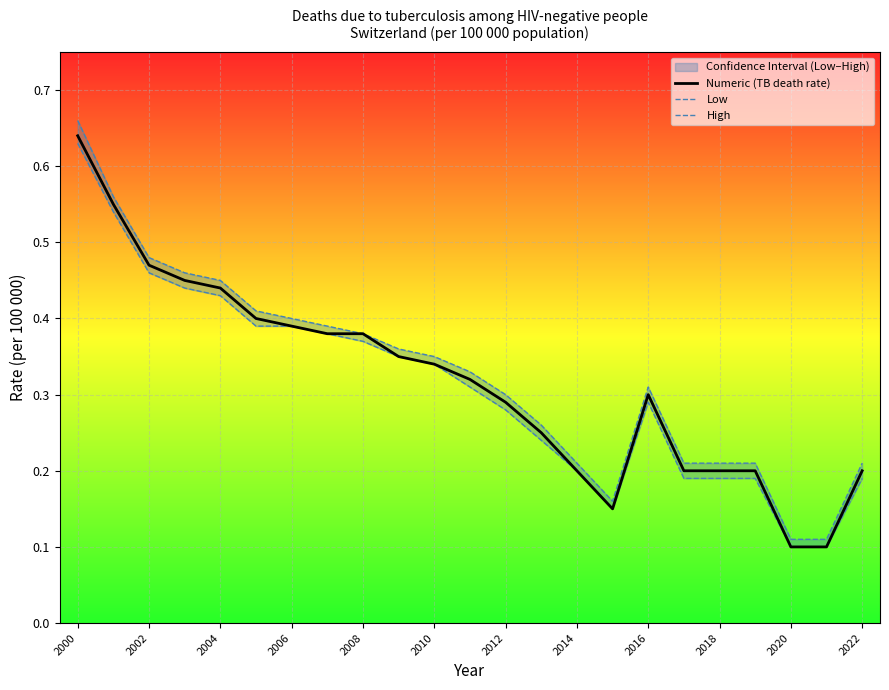

The value of Numeric (TB death rate) at 2000 is 0.3. True or false?

False